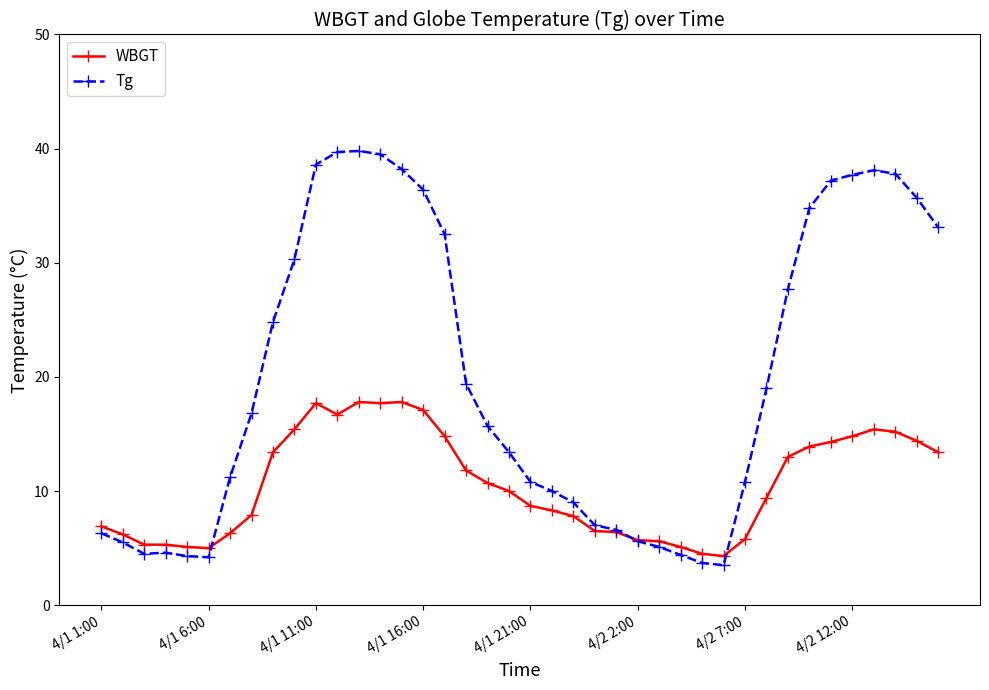

Which series has the largest range (max minus min)?

Tg